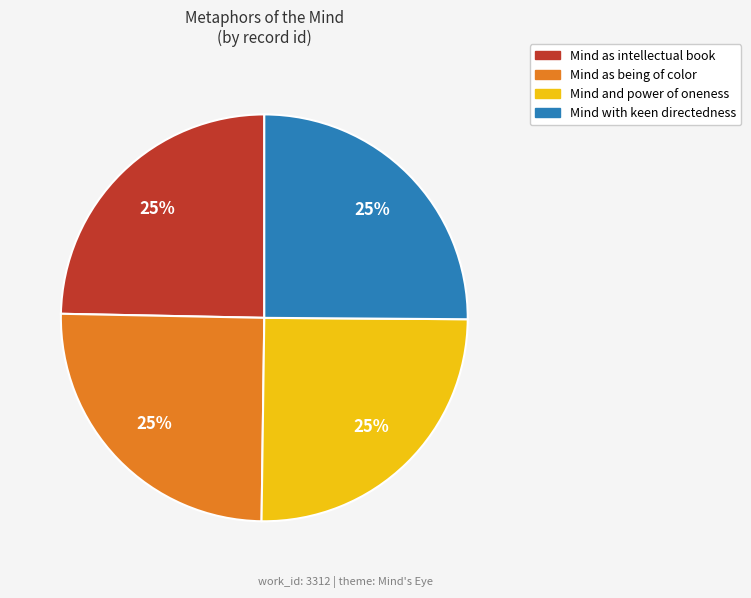

True or false: Mind and power of oneness accounts for 25% of the total.

True